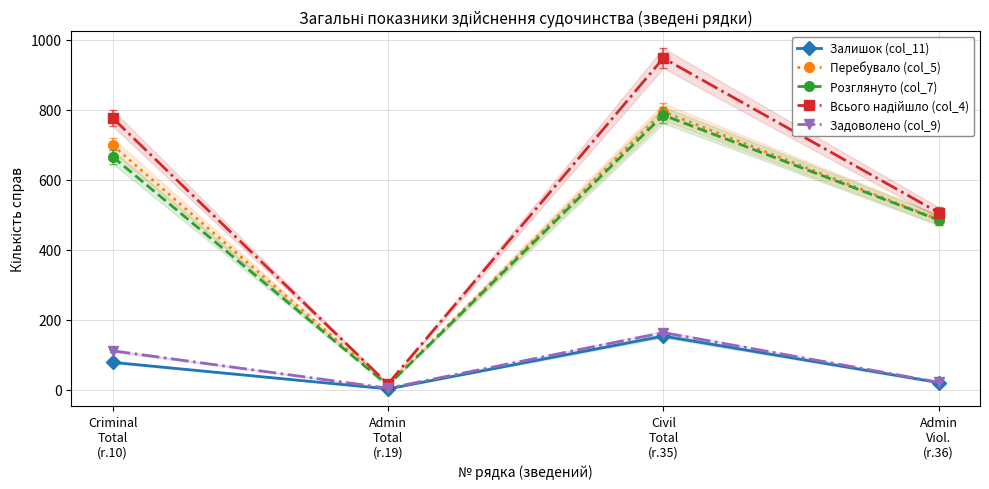

What is the value of the Перебувало (col_5) point at the 1st from the left?

699